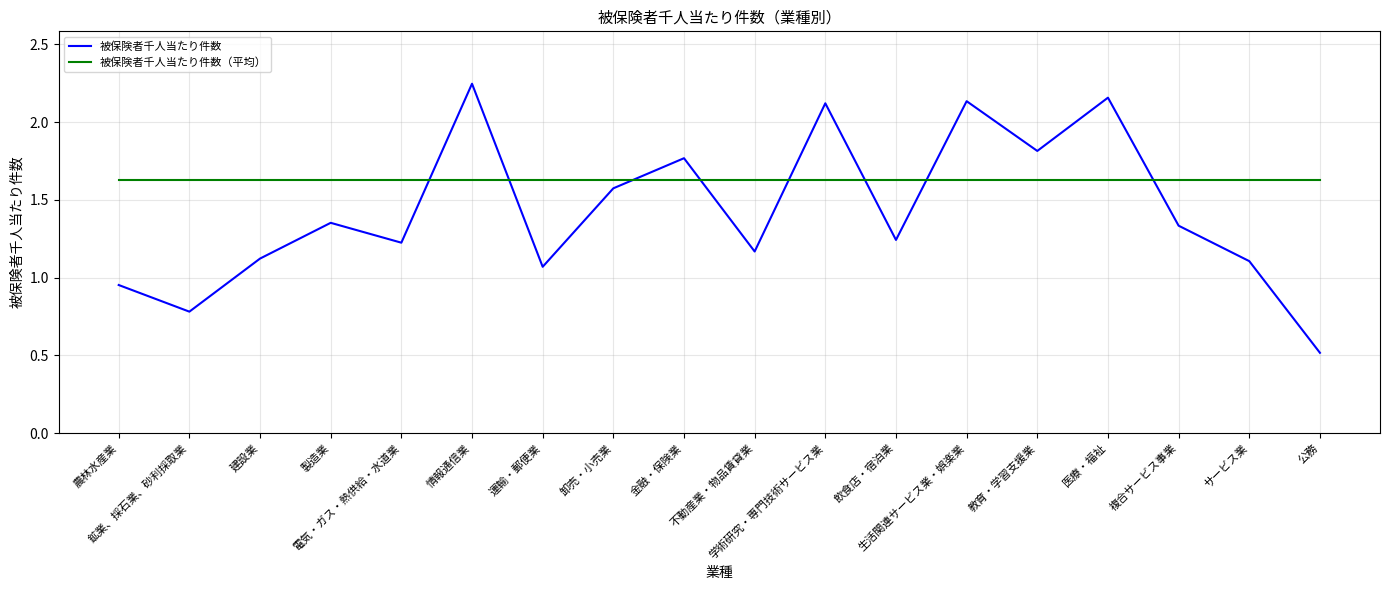

Which series has the largest range (max minus min)?

被保険者千人当たり件数